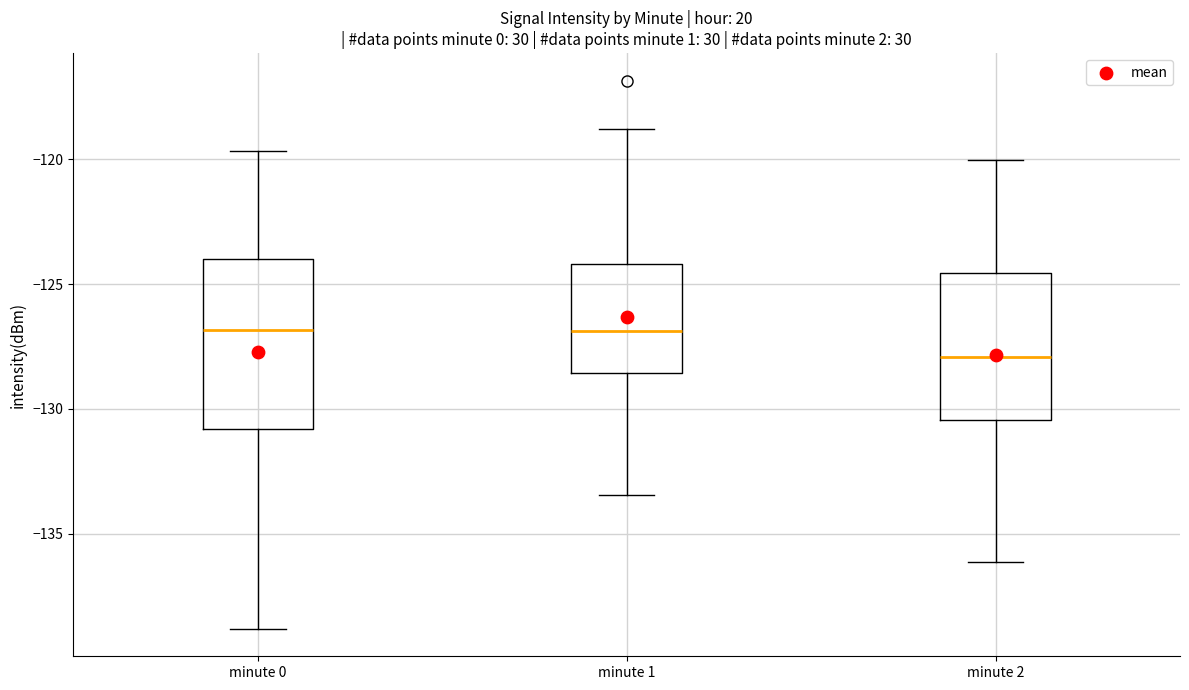

Reading left to right, read every box against the y-axis: the position of its median line, the range the box covers, and the ends of its whiskers. The values are not printed on the chart, so give them approximately, as read against the axis.

minute 0: median -127.0, box -131.0 to -124.0, whiskers -139.0 to -119.5
minute 1: median -127.0, box -128.5 to -124.0, whiskers -133.5 to -119.0
minute 2: median -128.0, box -130.5 to -124.5, whiskers -136.0 to -120.0